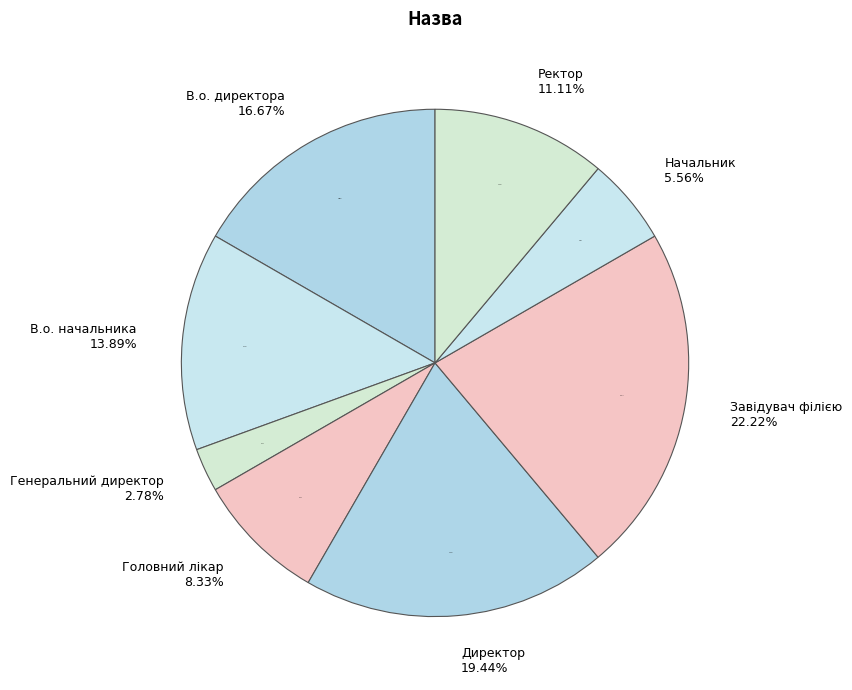

Which has a higher value, В.о. начальника or Головний лікар?

В.о. начальника